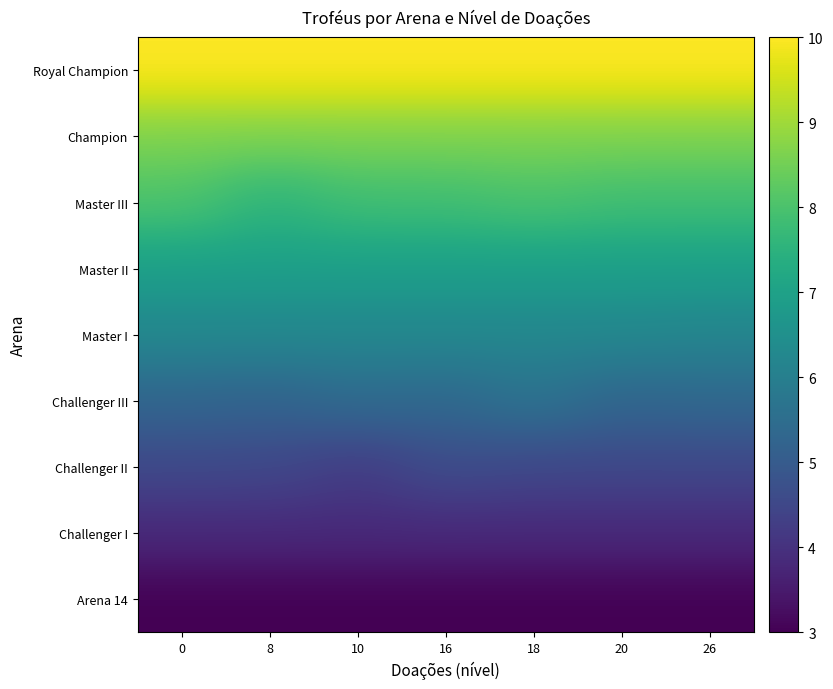

Rank the series by their maximum value, from highest to lowest.

Royal Champion, Champion, Master III, Master II, Master I, Challenger III, Challenger II, Challenger I, Arena 14